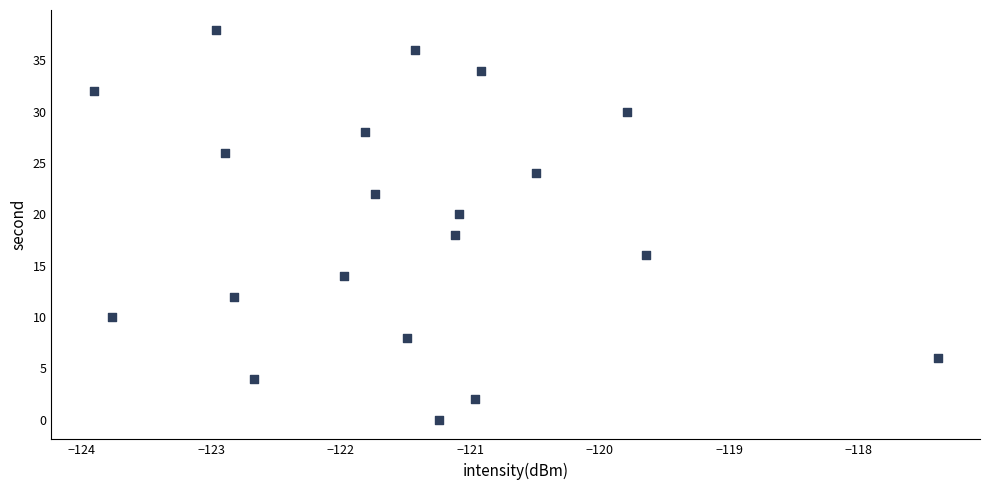

What is the range of Y values (max minus min)?

38